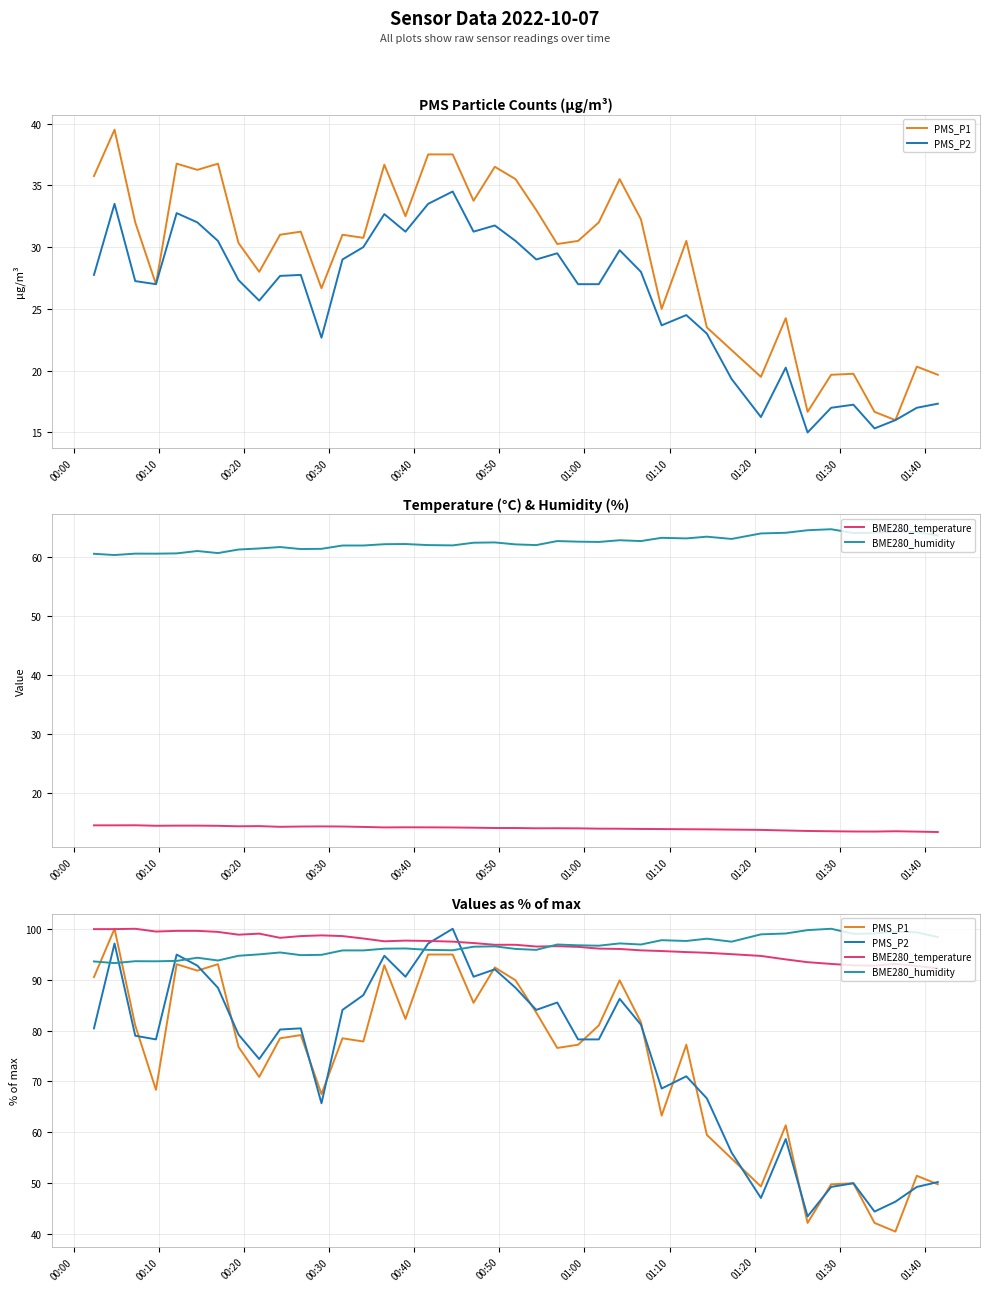

What is the value of the PMS_P2 point at the 13th from the left?

84.1